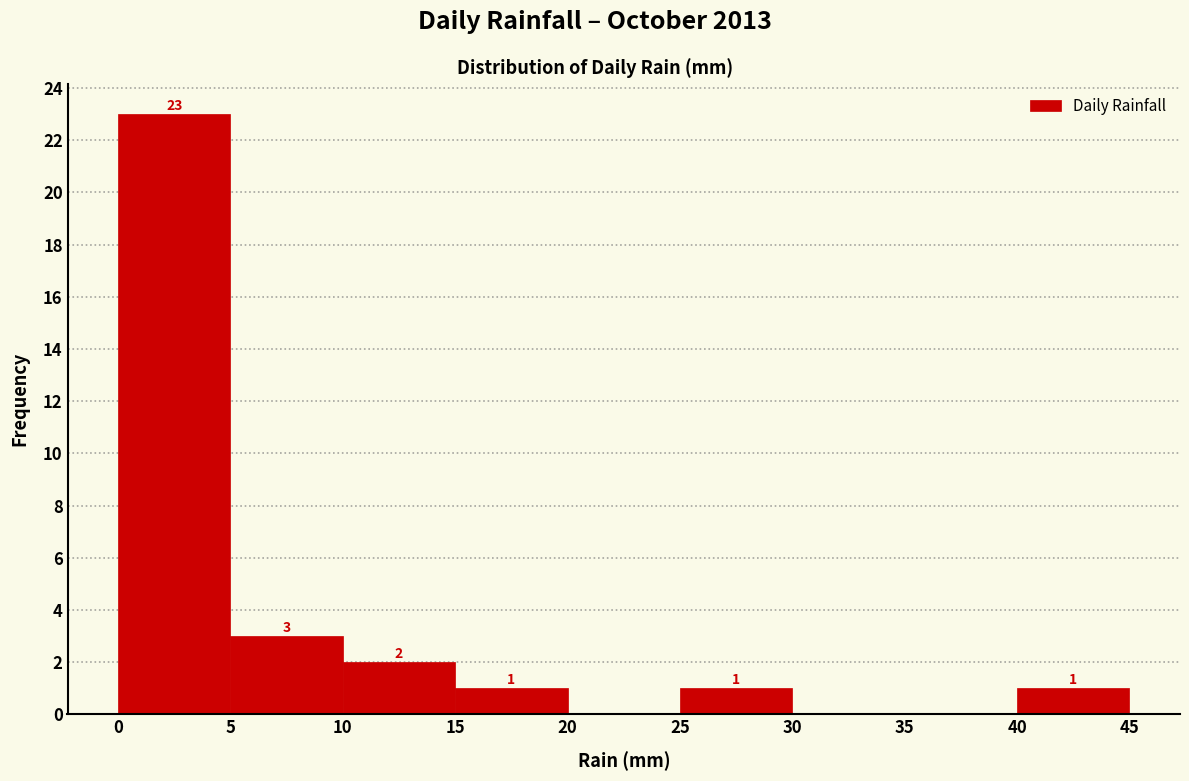

Over which range of the x-axis is the bar tallest?

0 to 5